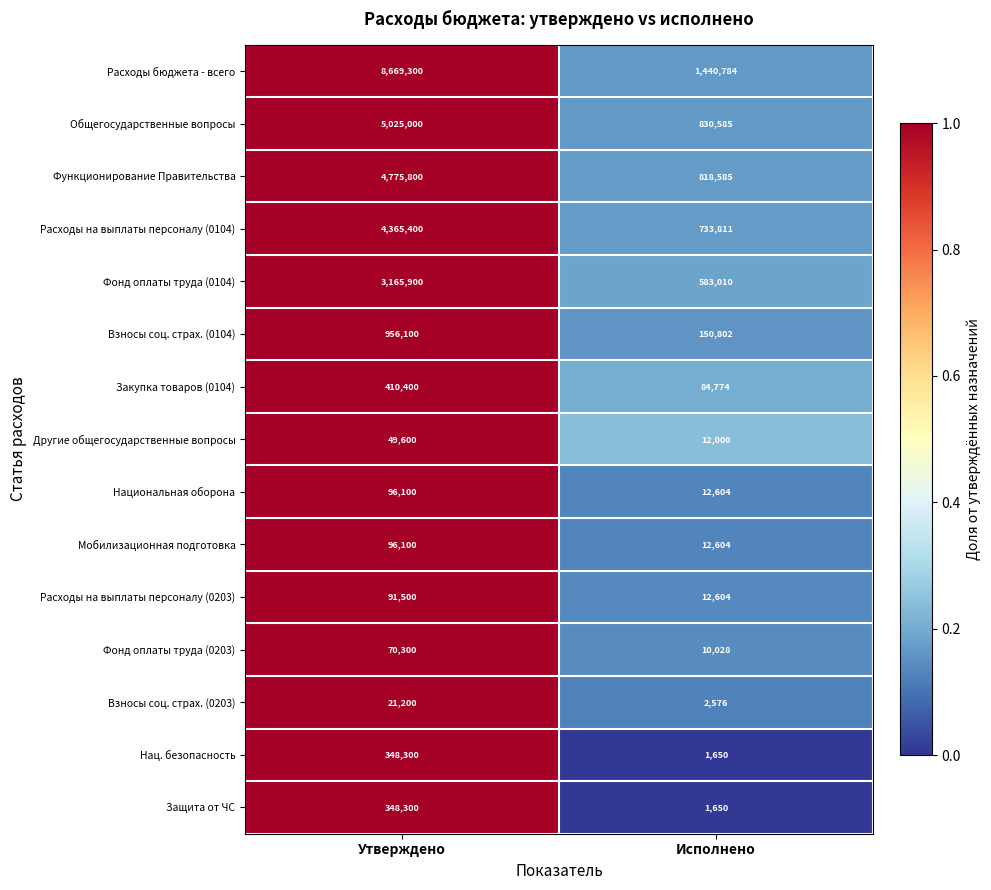

List the labels in order of Взносы соц. страх. (0104) value, largest first.

Утверждено, Исполнено